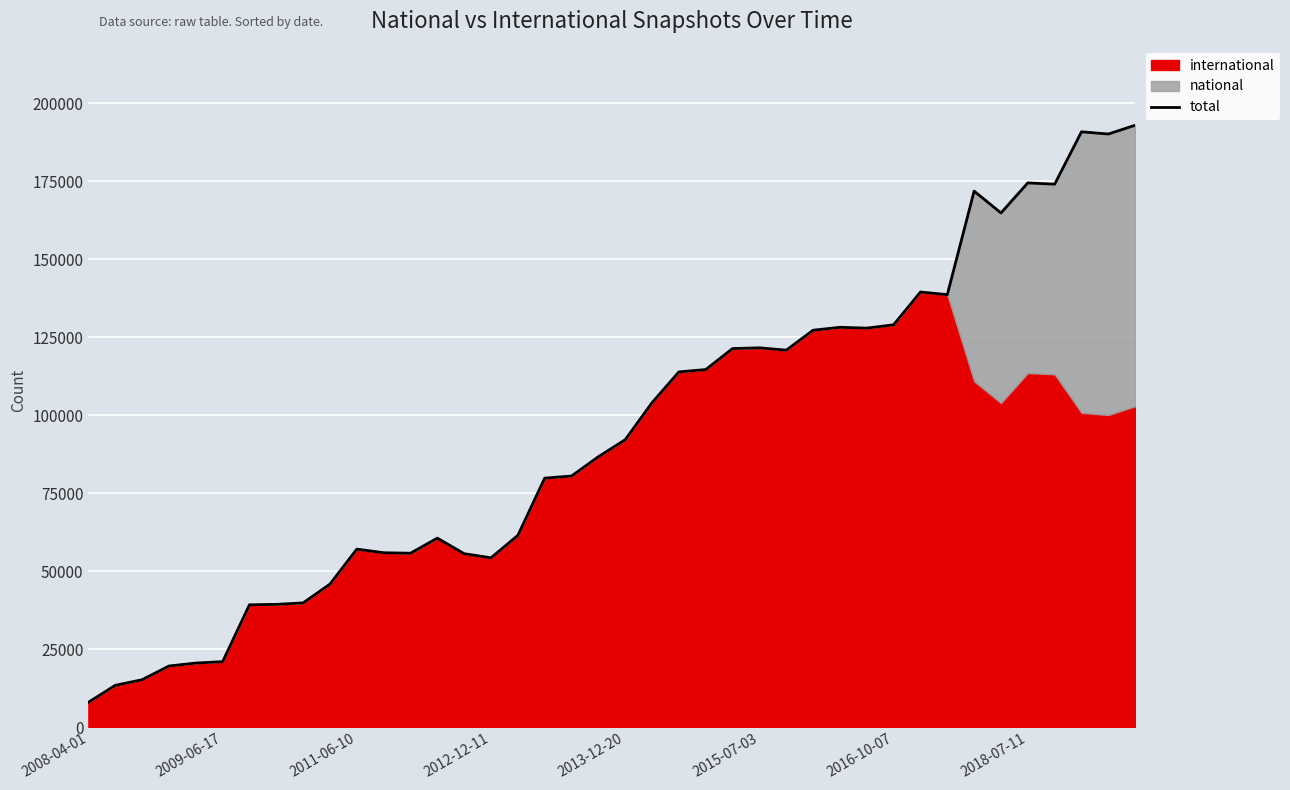

True or false: the data shows 251758 at 33.

False